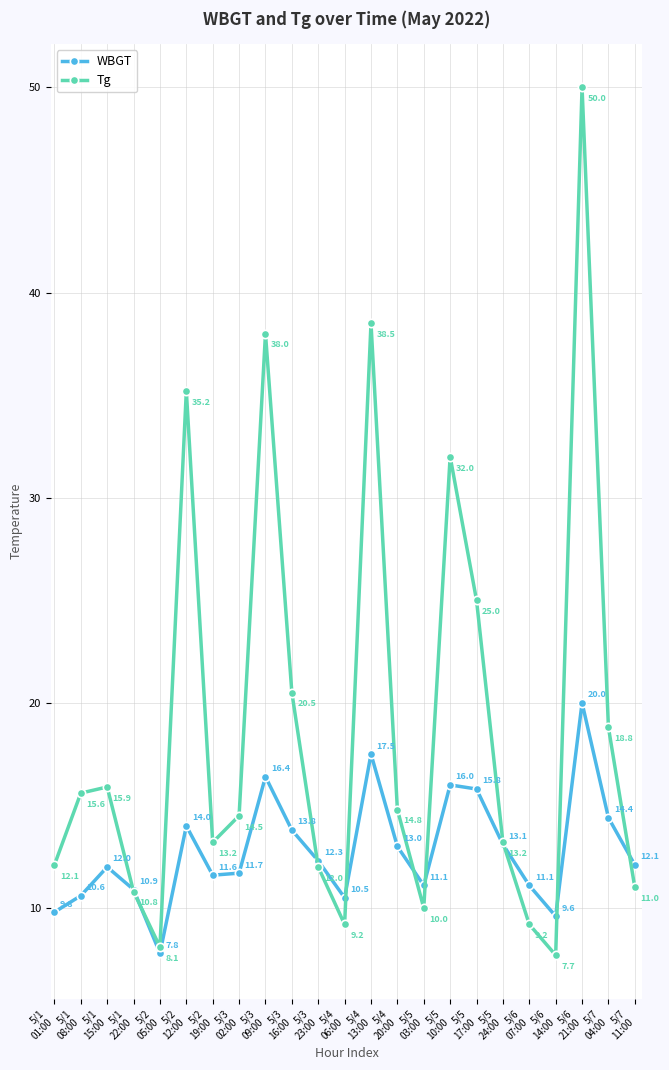

What is the difference between the second highest and second lowest values in the WBGT series?

7.9